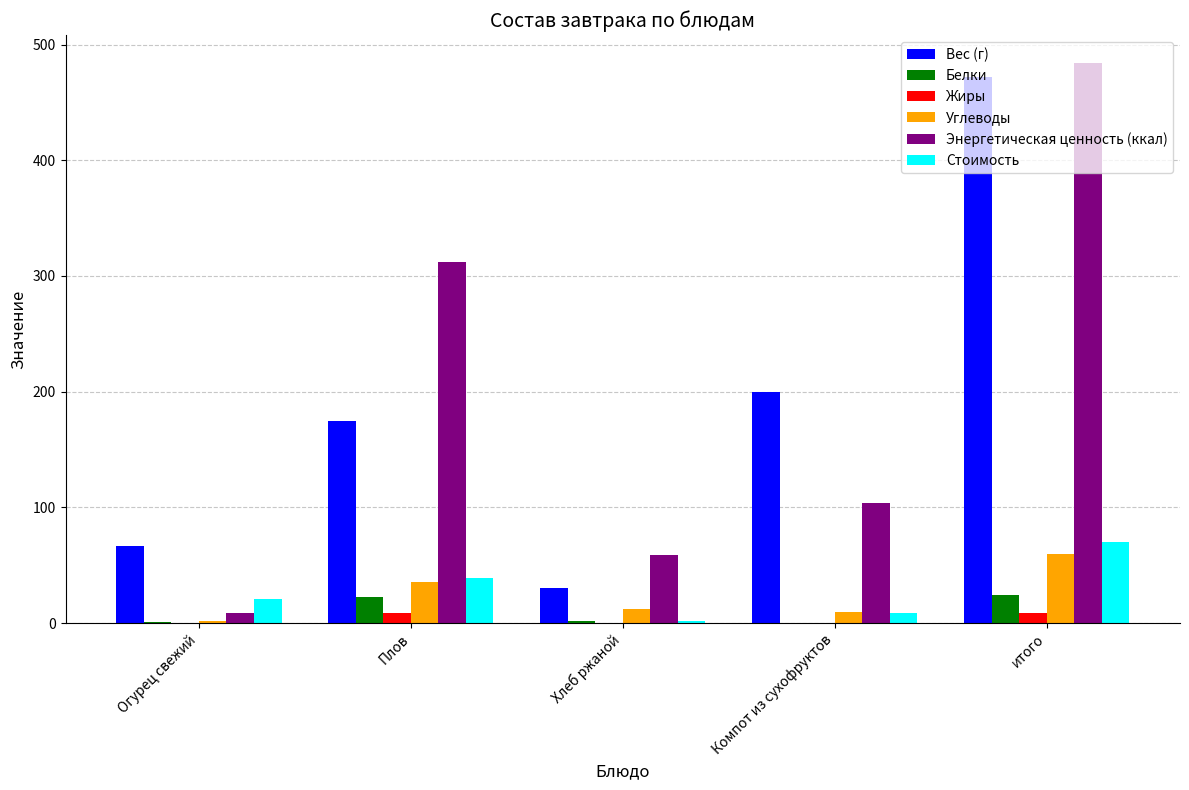

Between Плов and итого, which series saw the biggest shift?

Вес (г)